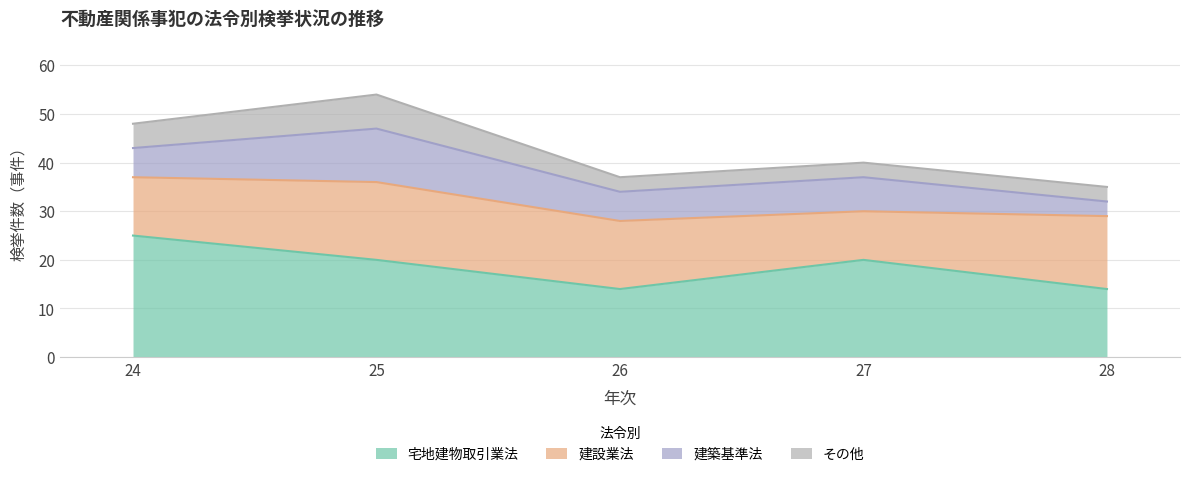

What is the difference between the second highest and minimum values in the 建築基準法 series?

4